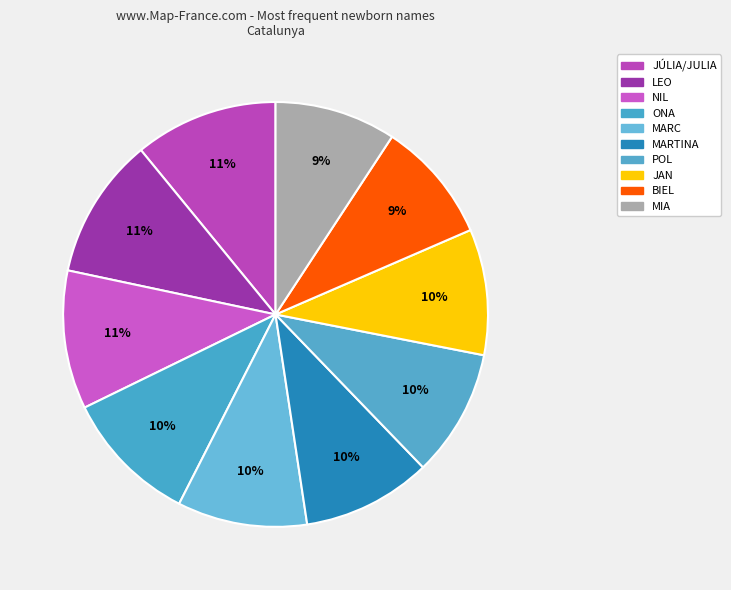

Is JÚLIA/JULIA the majority of the pie?

No